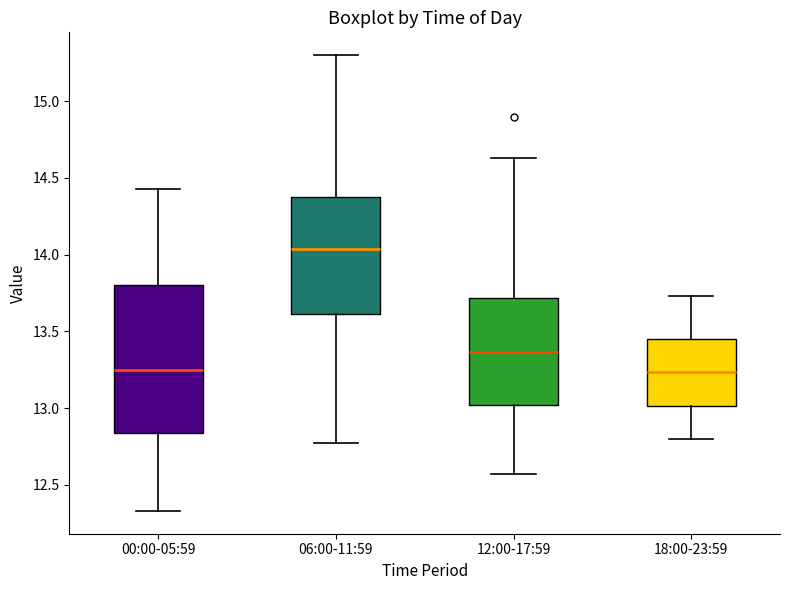

Reading left to right, read every box against the y-axis: the position of its median line, the range the box covers, and the ends of its whiskers. The values are not printed on the chart, so give them approximately, as read against the axis.

00:00-05:59: median 13.25, box 12.85 to 13.80, whiskers 12.35 to 14.45
06:00-11:59: median 14.05, box 13.60 to 14.40, whiskers 12.75 to 15.30
12:00-17:59: median 13.35, box 13.00 to 13.70, whiskers 12.55 to 14.65
18:00-23:59: median 13.25, box 13.00 to 13.45, whiskers 12.80 to 13.75